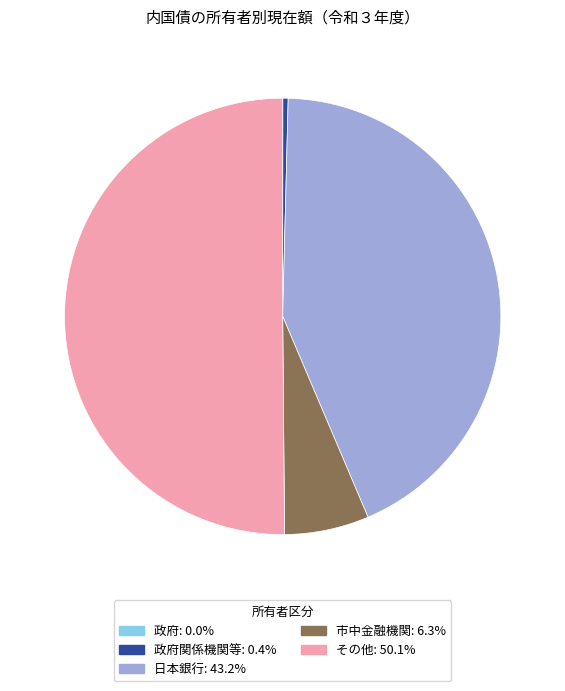

Is 日本銀行: 43.2% the majority of the pie?

No